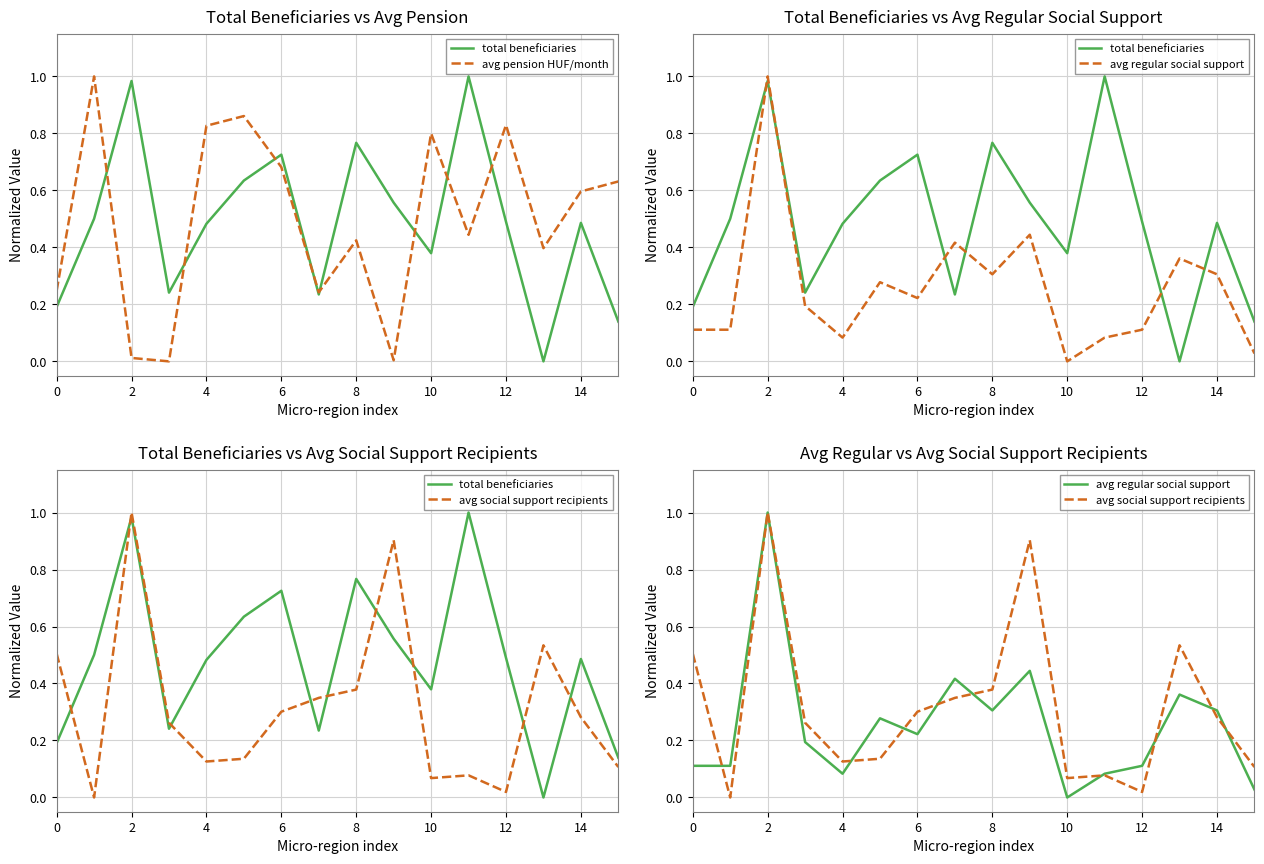

Is the value of total beneficiaries at 15 greater than the value of avg social support recipients at 12?

No